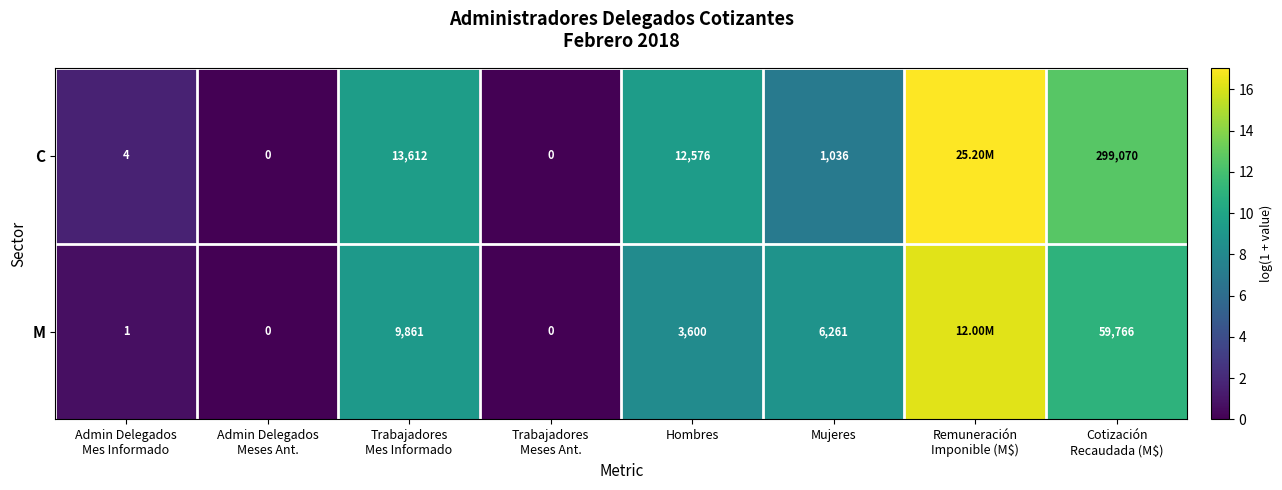

How many values in the M series exceed 8?

5